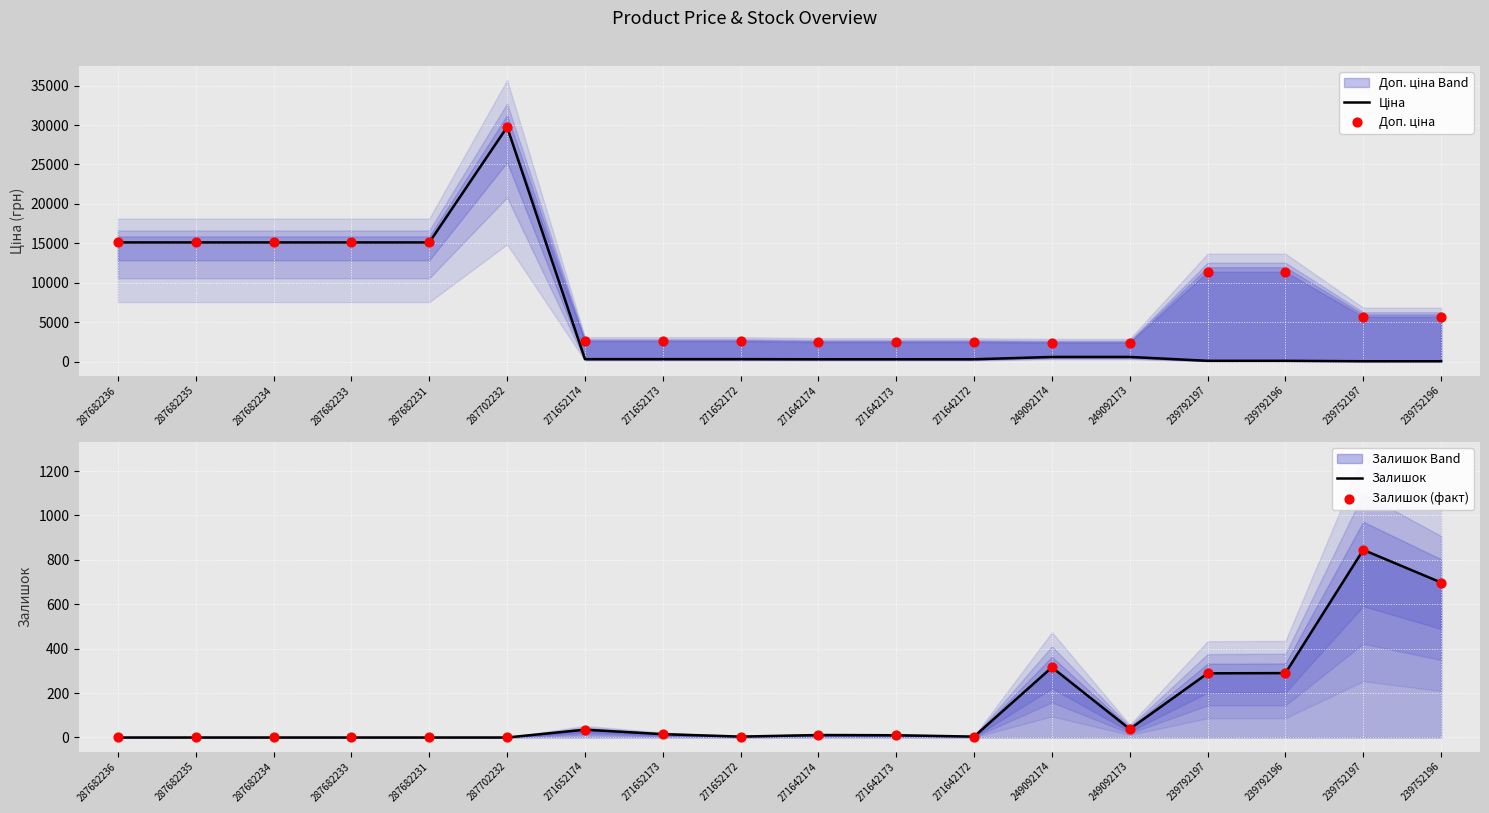

Which series reaches the minimum Y coordinate?

Залишок